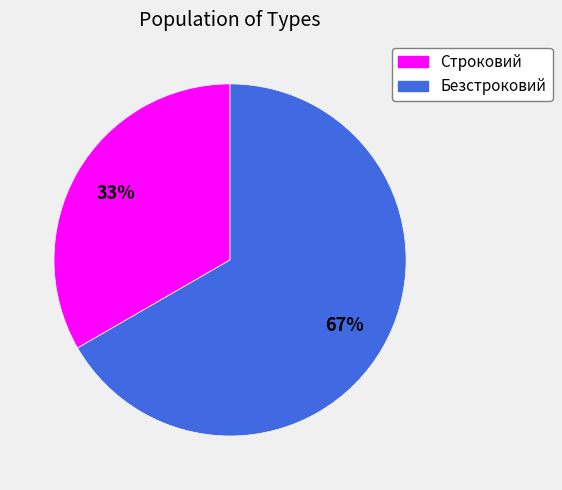

Approximately how many times larger is the value at Строковий compared to Безстроковий?

0.5